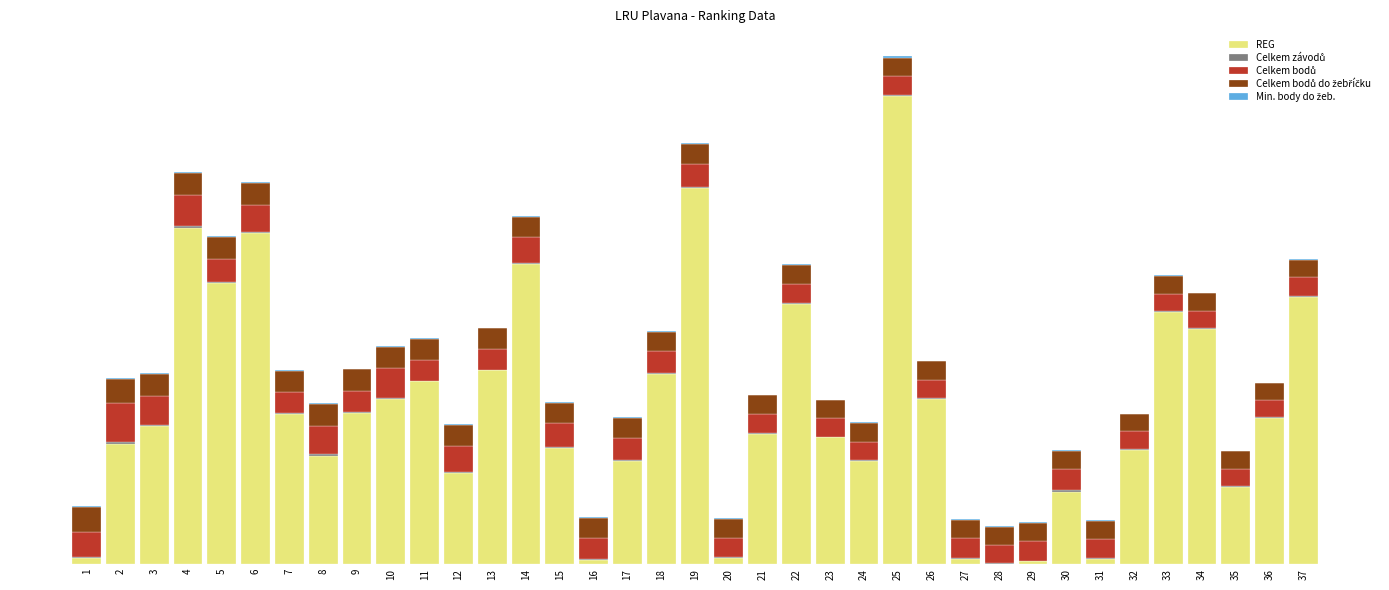

Rank the series at 19 from highest to lowest value.

REG, Celkem bodů, Celkem bodů do žebříčku, Min. body do žeb., Celkem závodů